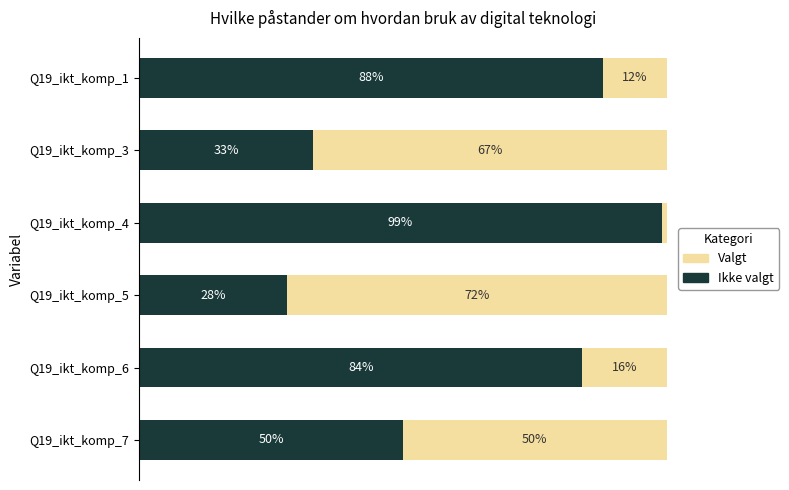

At which label does Ikke valgt reach its peak?

Q19_ikt_komp_4